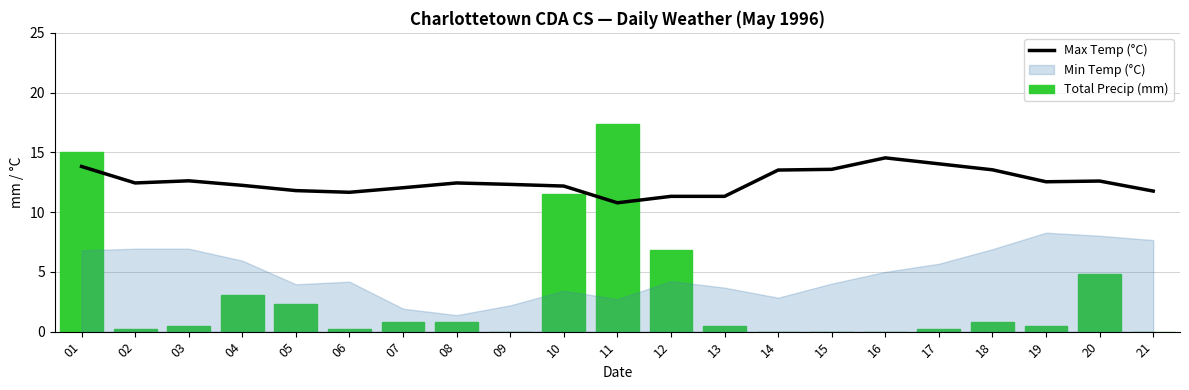

Which series has the largest total across all categories?

Max Temp (°C)